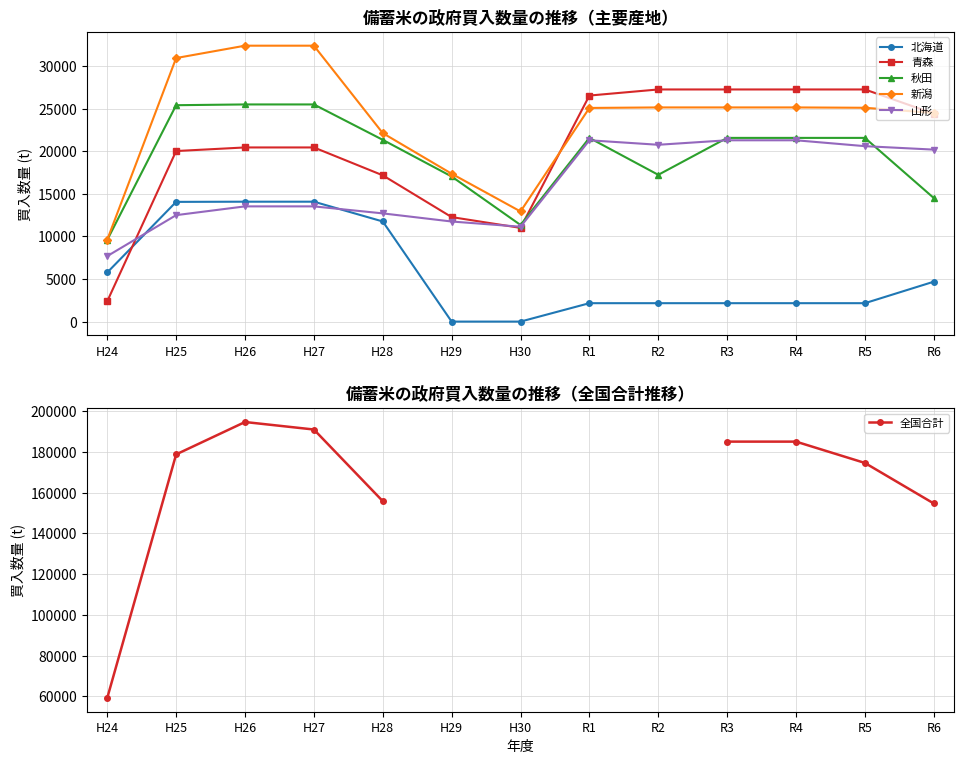

Where do 山形 and 秋田 first cross each other?

R1 and R2